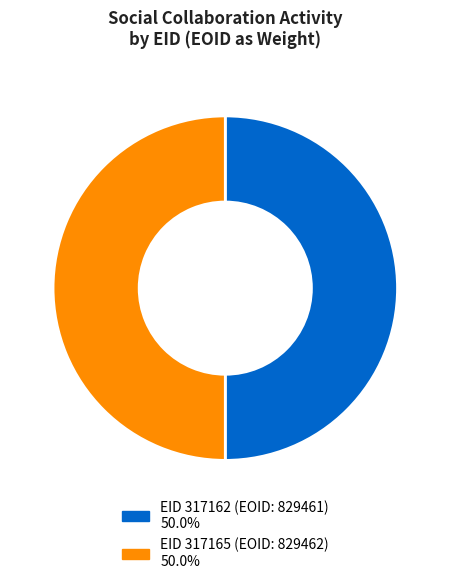

How many slices are in this pie chart?

2